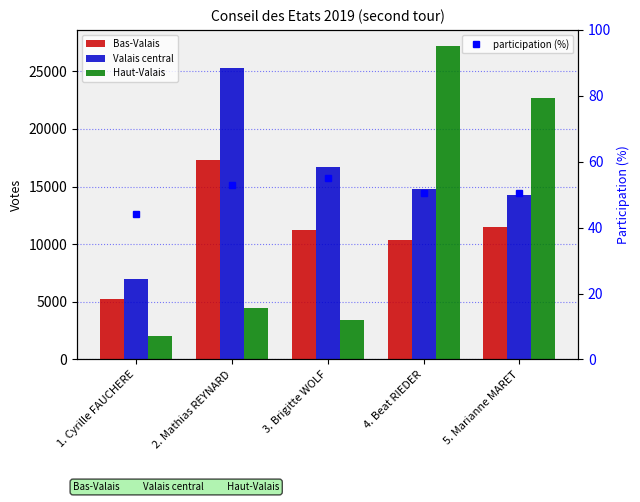

What are all the series names shown in the legend?

Bas-Valais, Valais central, Haut-Valais, participation (%)